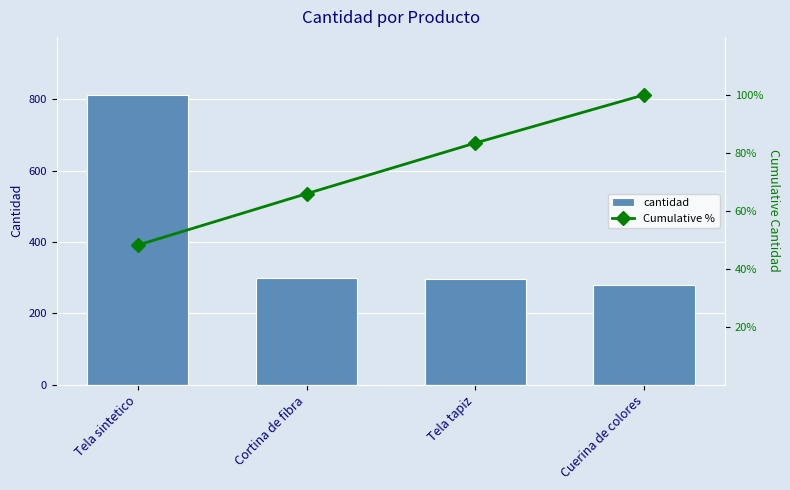

What is the difference between the second highest and second lowest values in the Cumulative % series?

17.5